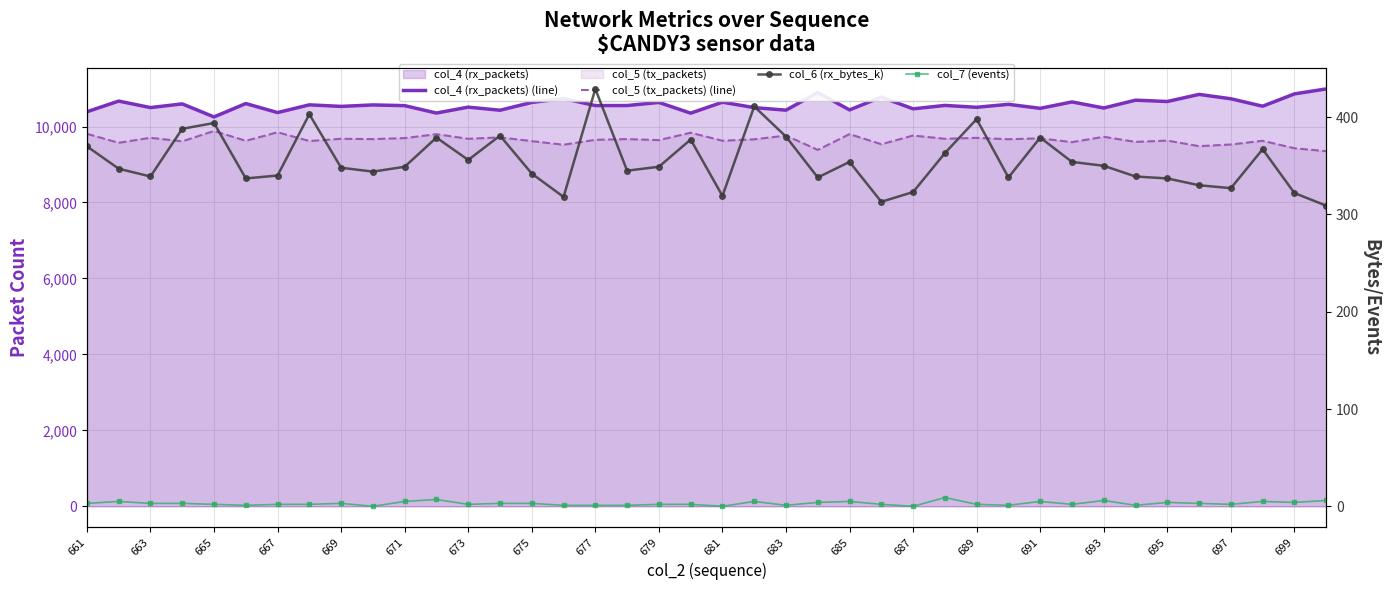

Between 691 and 681, which is larger?

691